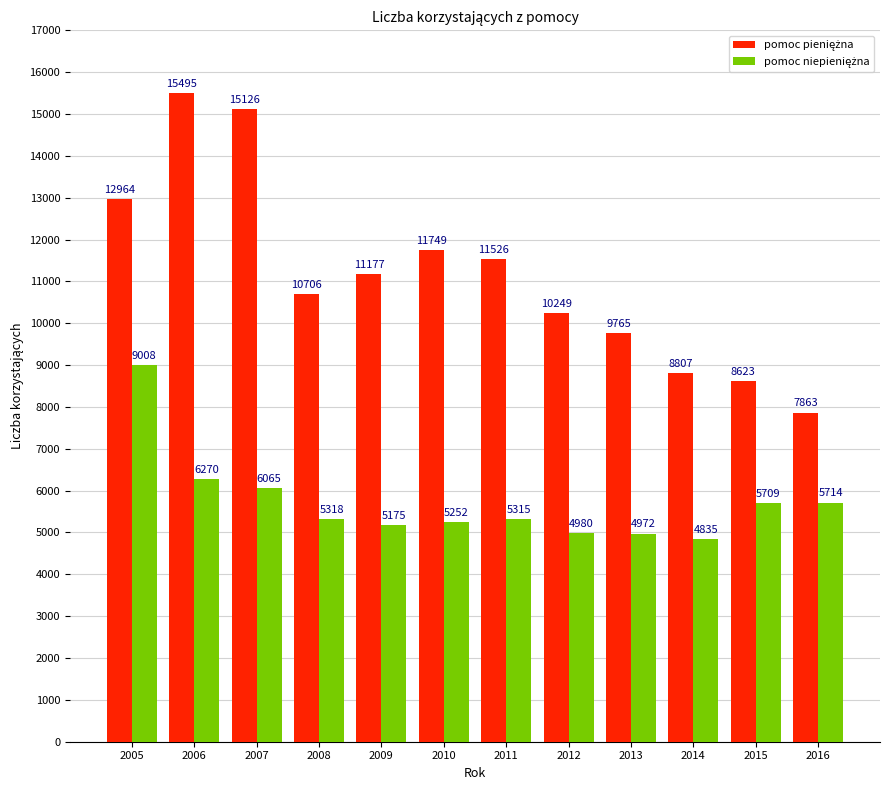

At how many categories does at least one series exceed 5603?

12